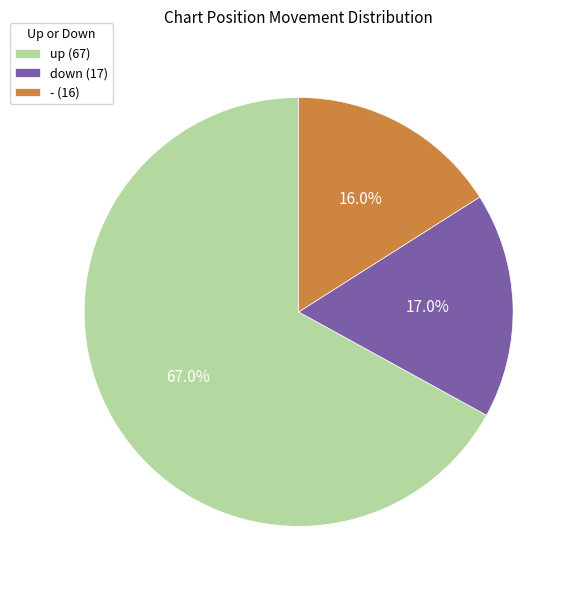

To the nearest percent, what portion does - represent?

16%